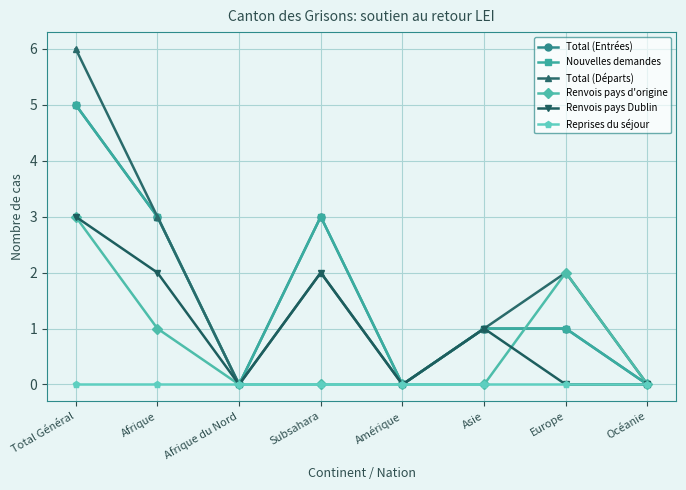

Is this an area chart (filled region under the line)?

No